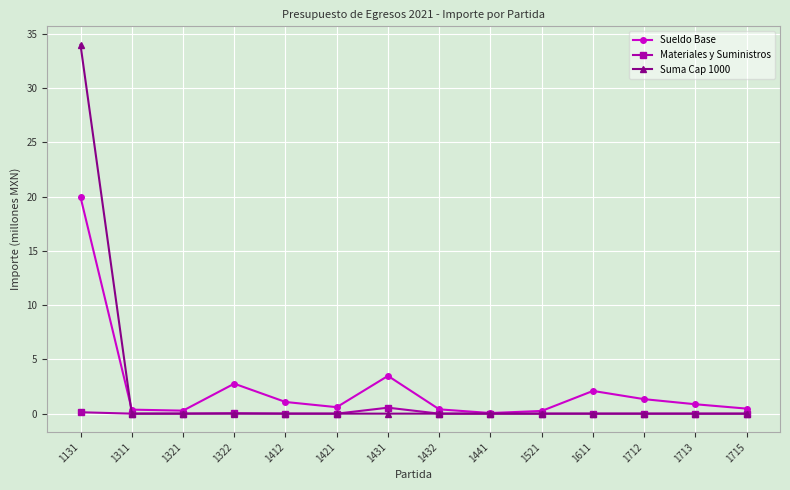

At which category is the sum across all series the highest?

1131